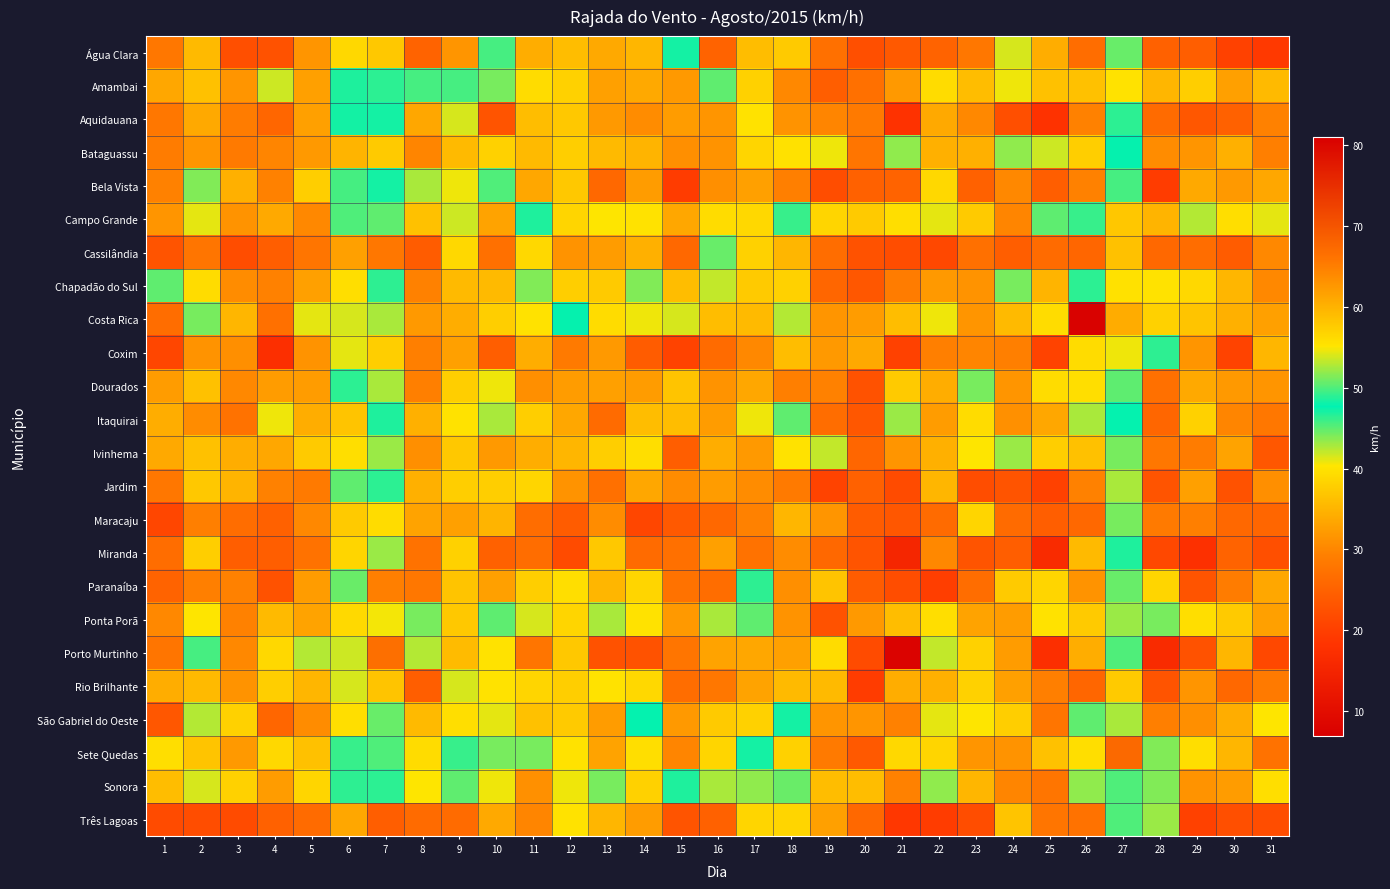

Which series has the widest spread of values?

Porto Murtinho